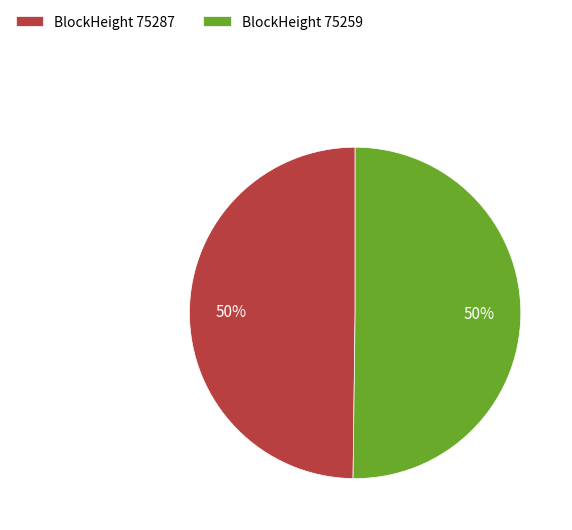

How many segments does this pie chart have?

2